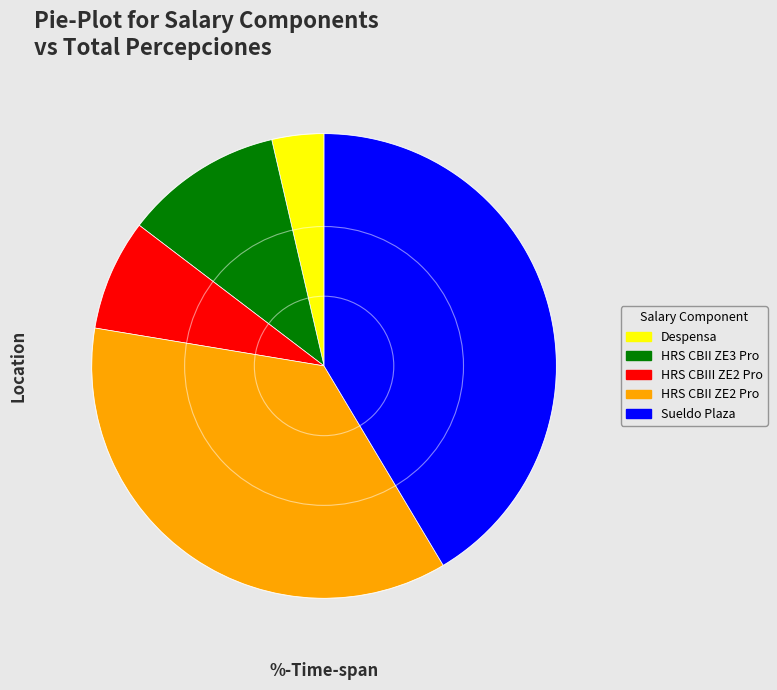

Is there a majority slice in this chart?

No